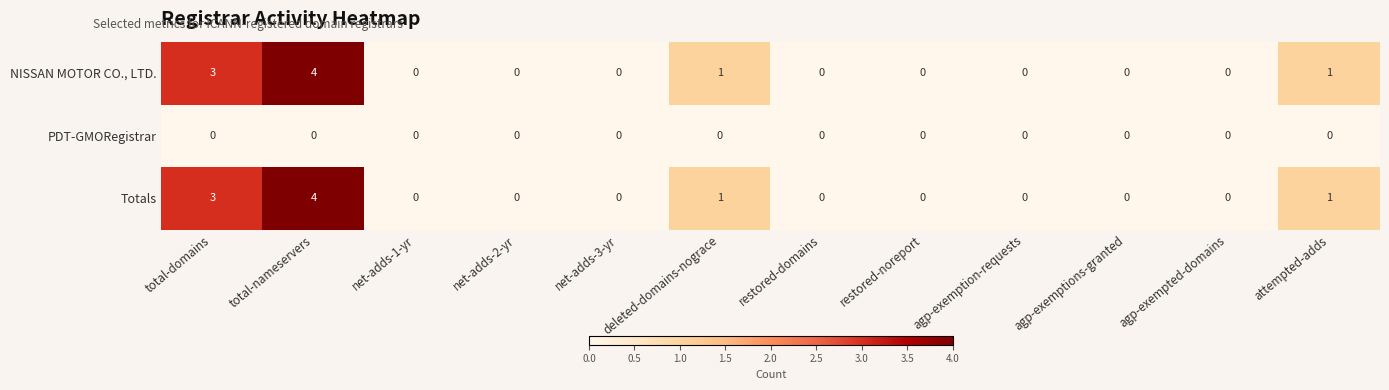

What is the spread (max minus min) of values at deleted-domains-nograce?

1